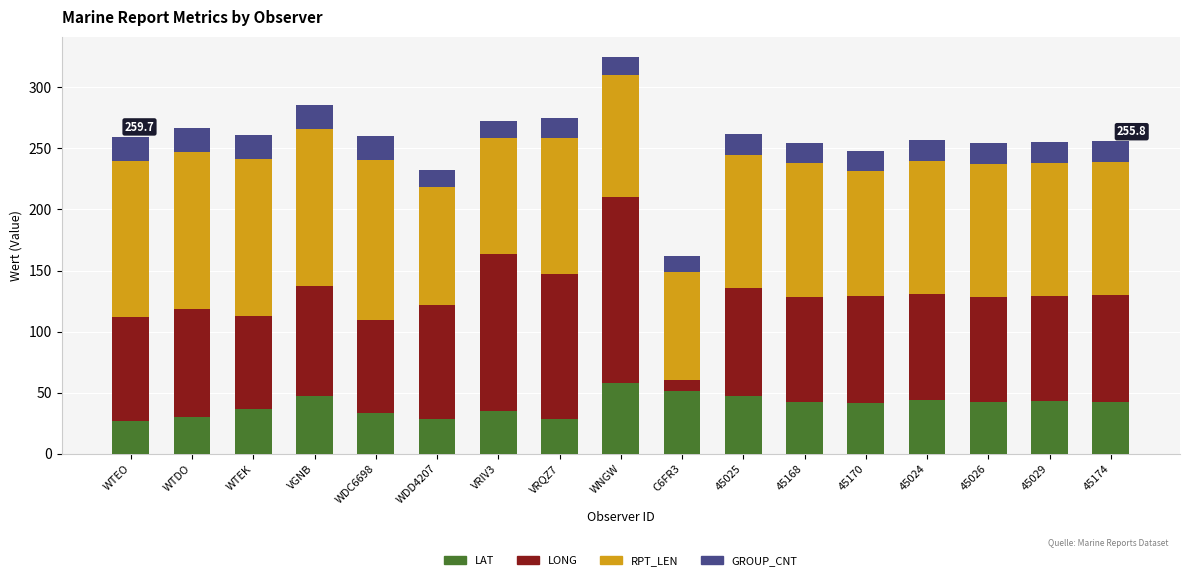

At which category is the sum across all series the highest?

WNGW